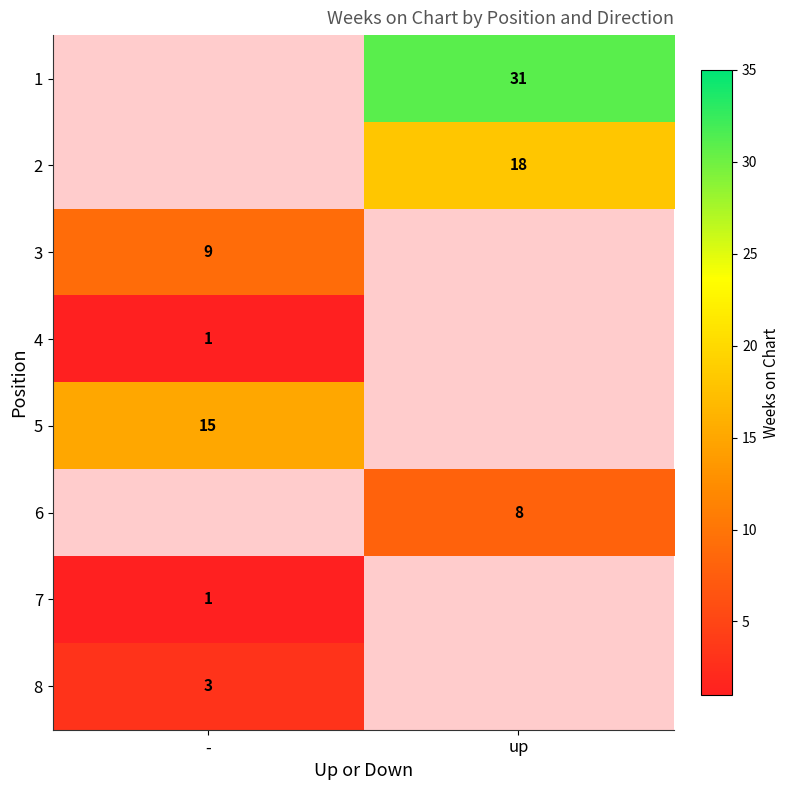

Count the number of data series in this chart.

8